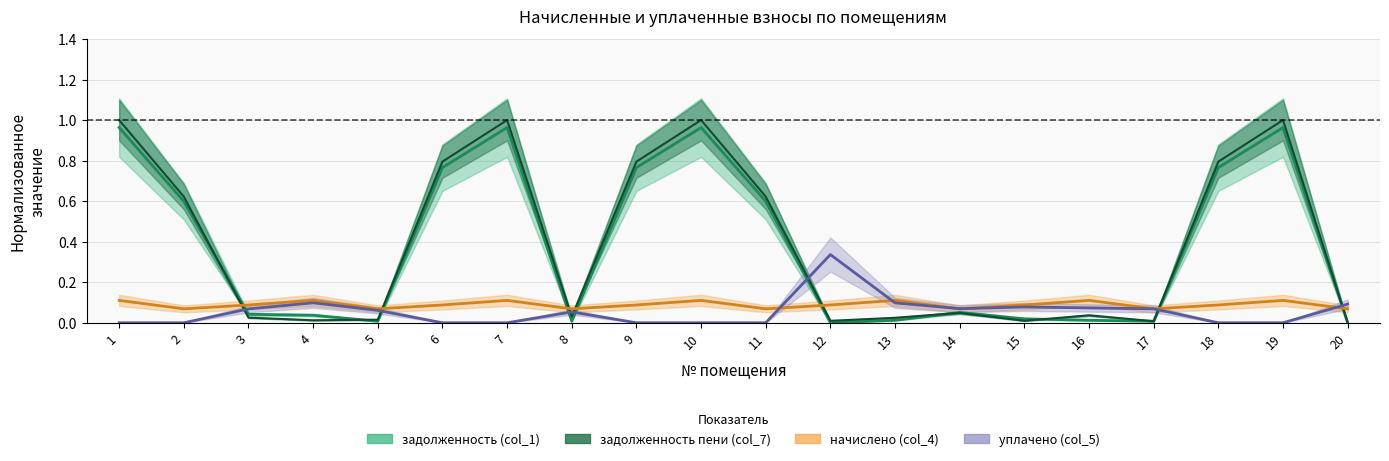

At which label is уплачено (col_5) closest to 0?

1